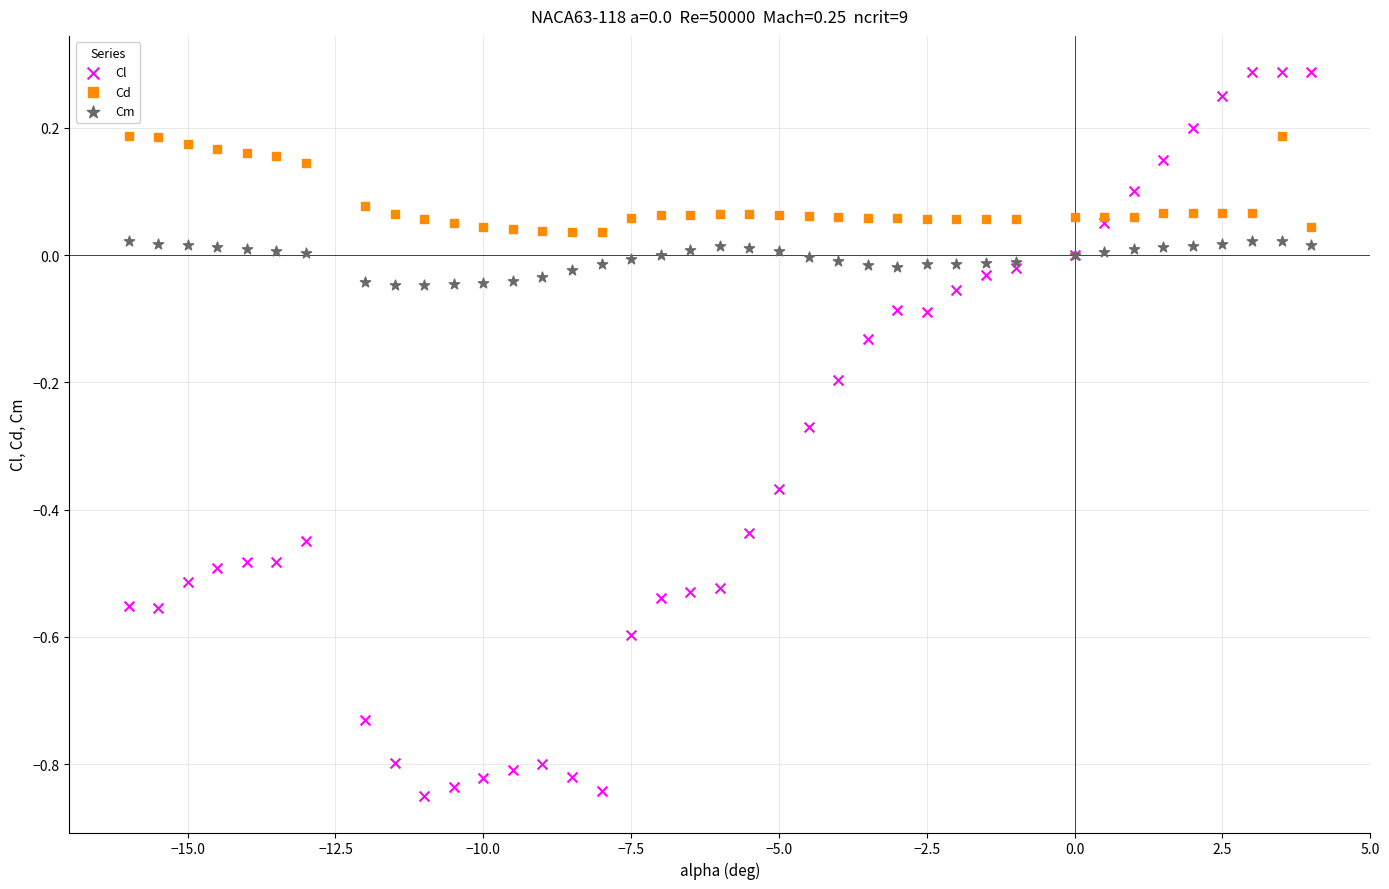

Which series has the largest Y range (max minus min)?

Cl